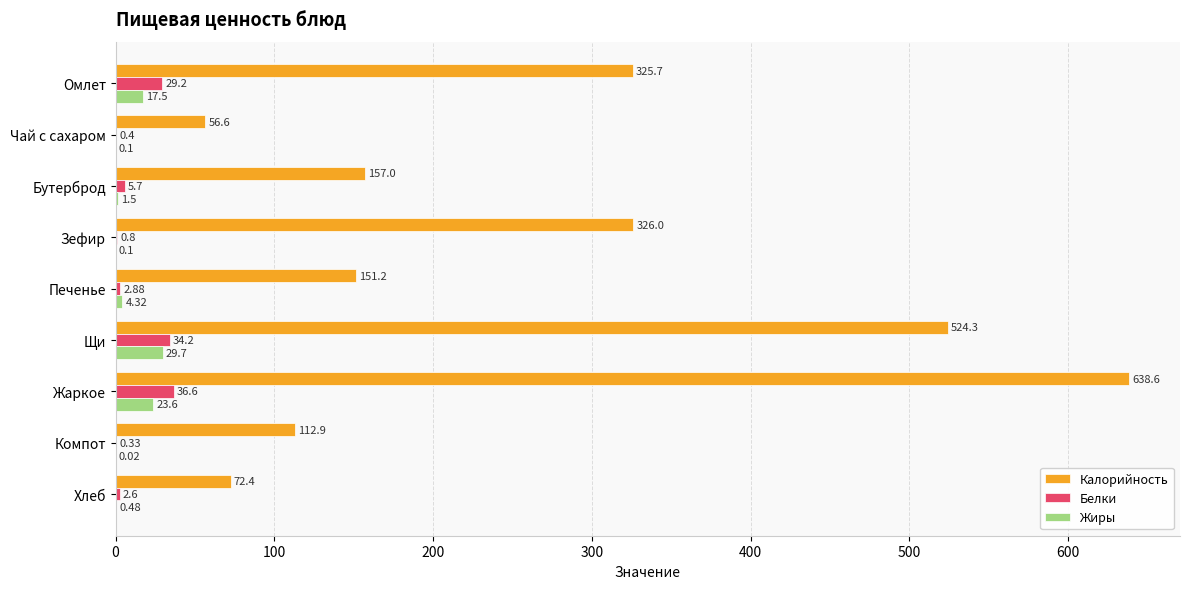

Where is Жиры nearest to the value 14?

Омлет